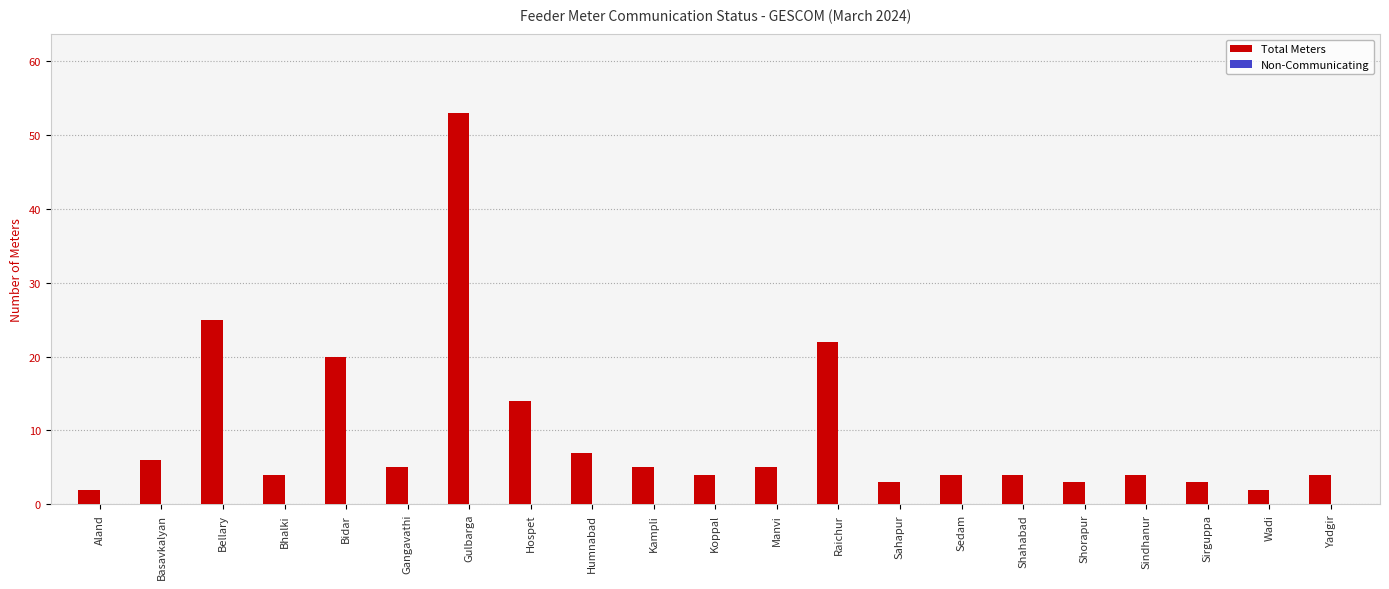

Reading left to right, extract all data points from this chart.

2	6	25	4	20	5	53	14	7	5	4	5	22	3	4	4	3	4	3	2	4